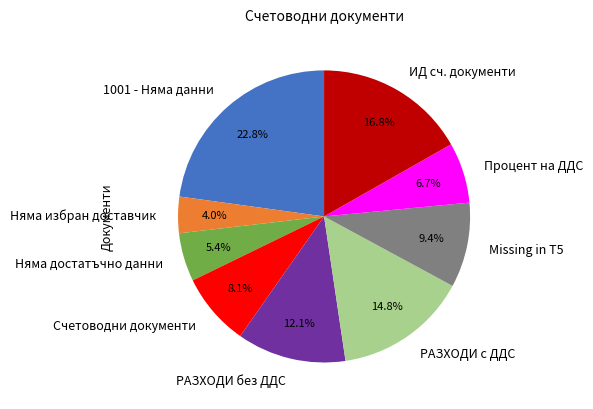

How much of the chart is everything except РАЗХОДИ без ДДС?

87.9%